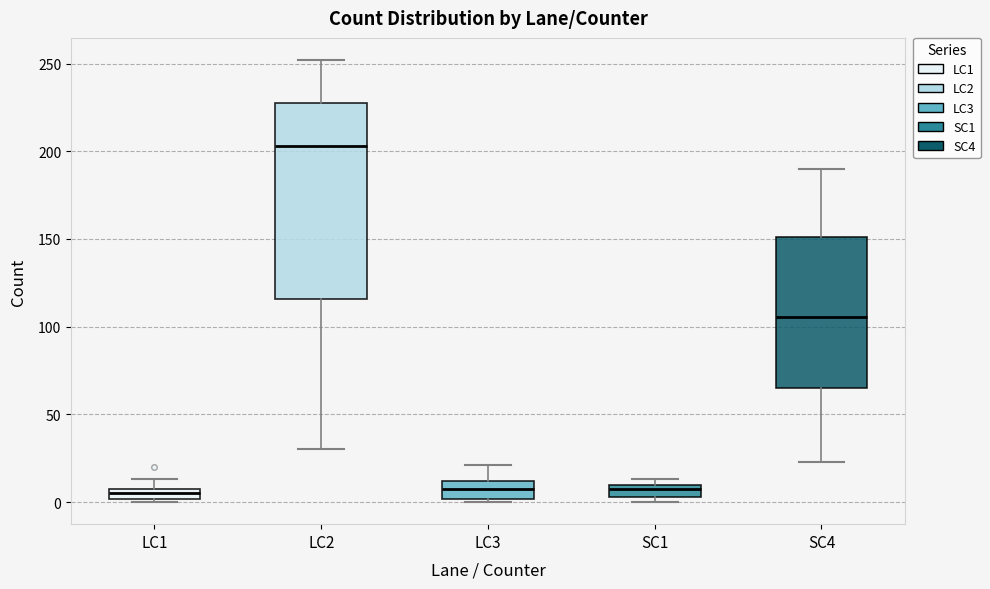

Where is the lower edge of the box for LC3 on the y-axis? The values are not printed on the chart, so give them approximately, as read against the axis.

0